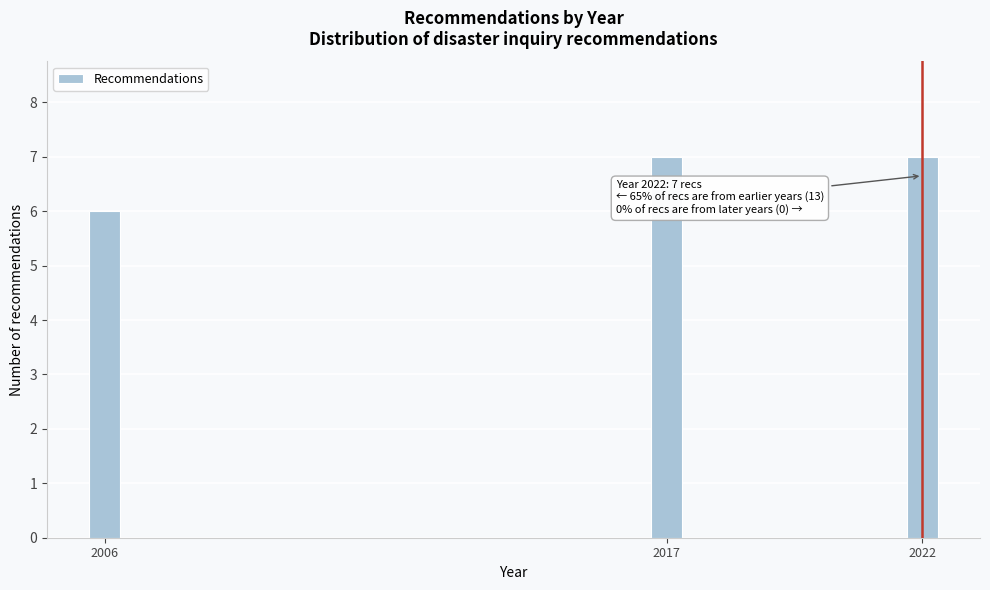

Reading left to right, extract all data points from this chart.

2006=6	2017=7	2022=7